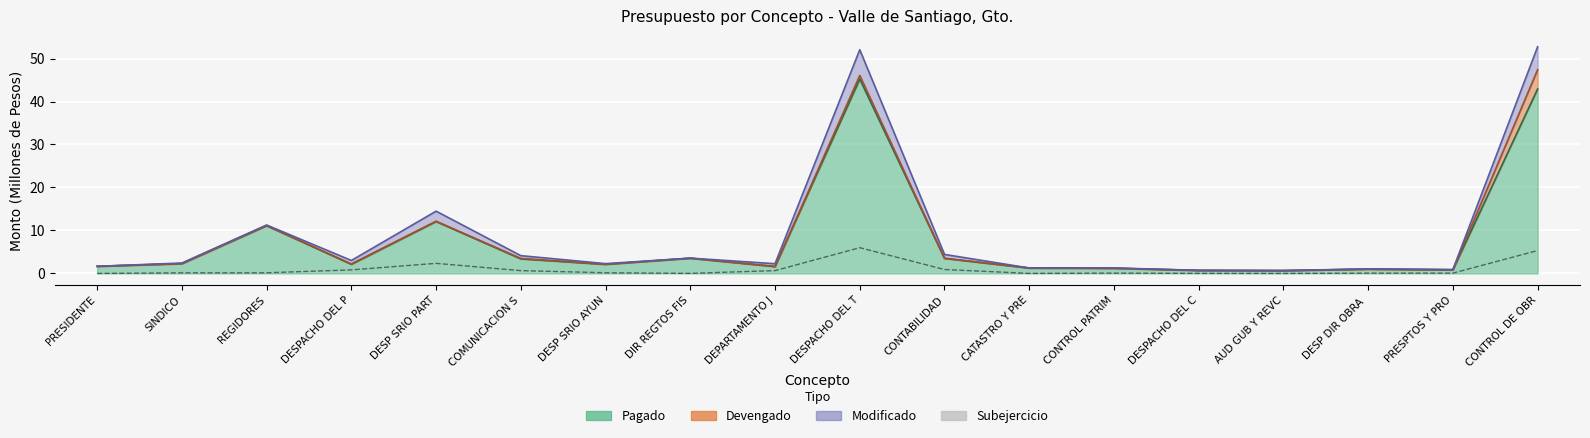

Reading left to right, extract all data points from this chart.

0.0	0.1	0.1	0.8	2.3	0.7	0.2	0.0	0.7	6.0	0.9	0.0	0.1	0.0	0.0	0.1	0.1	5.3